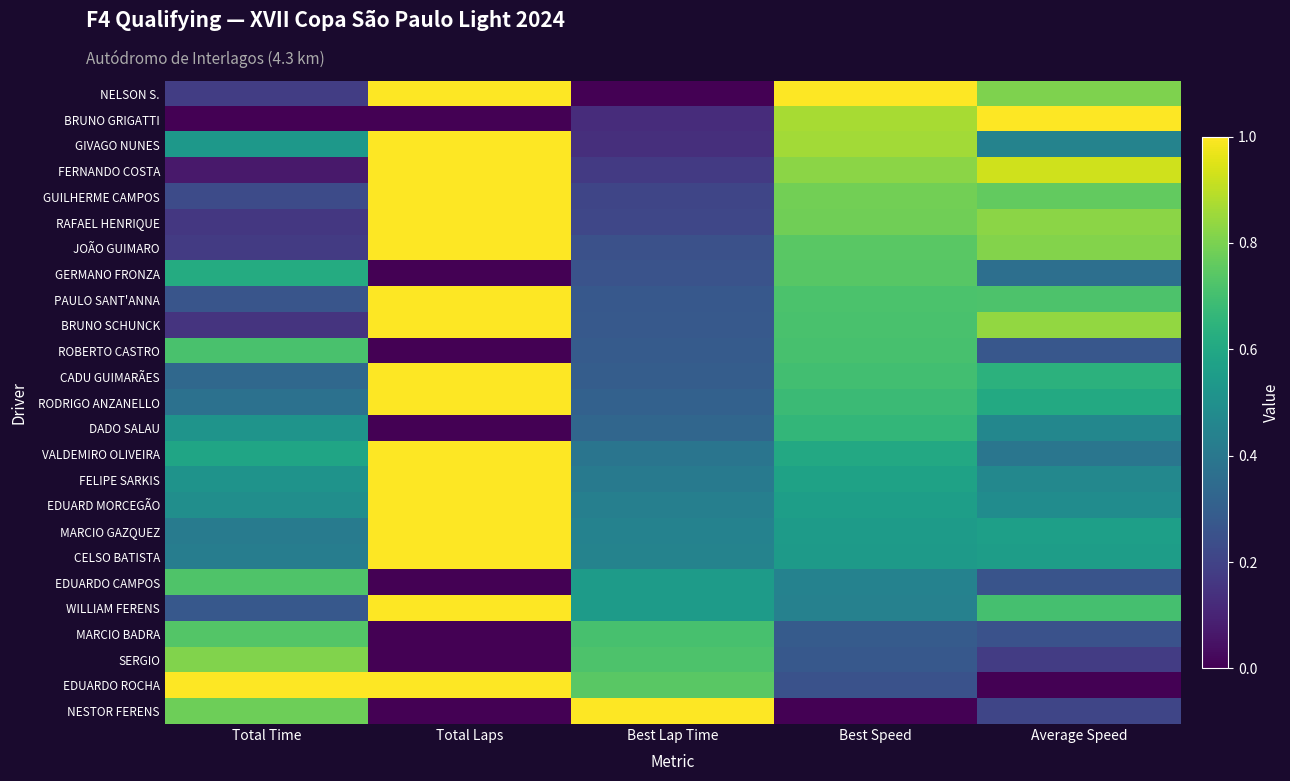

At Best Speed, list the series in order from largest to smallest.

NELSON S., BRUNO GRIGATTI, GIVAGO NUNES, FERNANDO COSTA, GUILHERME CAMPOS, RAFAEL HENRIQUE, JOÃO GUIMARO, GERMANO FRONZA, PAULO SANT'ANNA, BRUNO SCHUNCK, ROBERTO CASTRO, CADU GUIMARÃES, RODRIGO ANZANELLO, DADO SALAU, VALDEMIRO OLIVEIRA, FELIPE SARKIS, EDUARD MORCEGÃO, MARCIO GAZQUEZ, CELSO BATISTA, EDUARDO CAMPOS, WILLIAM FERENS, MARCIO BADRA, SERGIO, EDUARDO ROCHA, NESTOR FERENS